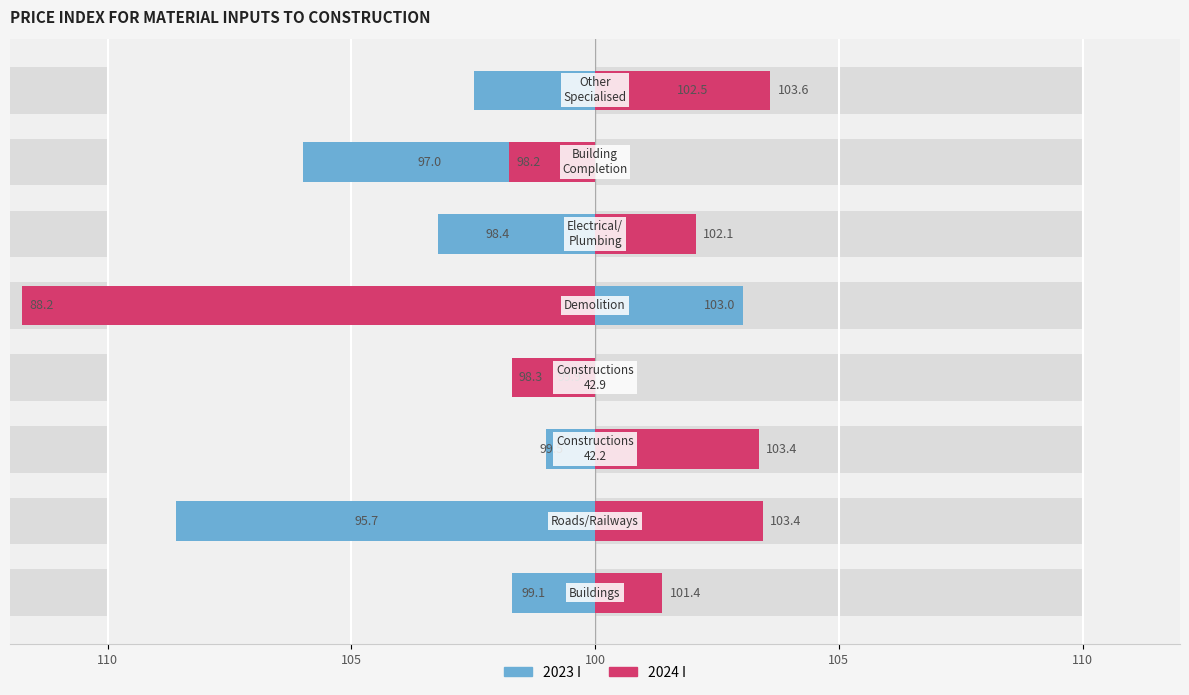

Which series changed the most between 100 and 105?

2024 I